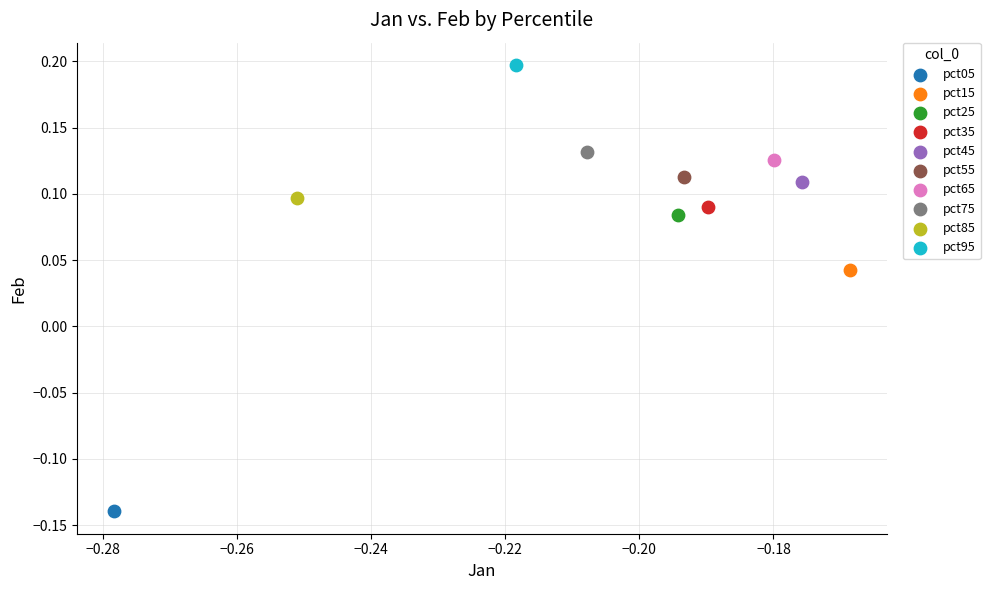

Which series reaches the maximum Y coordinate?

pct95